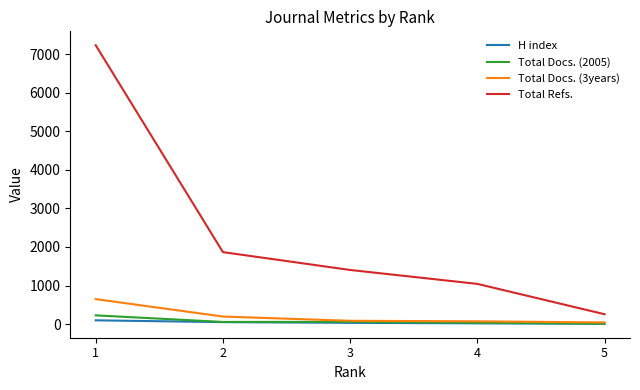

At 1, list the series in order from largest to smallest.

Total Refs., Total Docs. (3years), Total Docs. (2005), H index